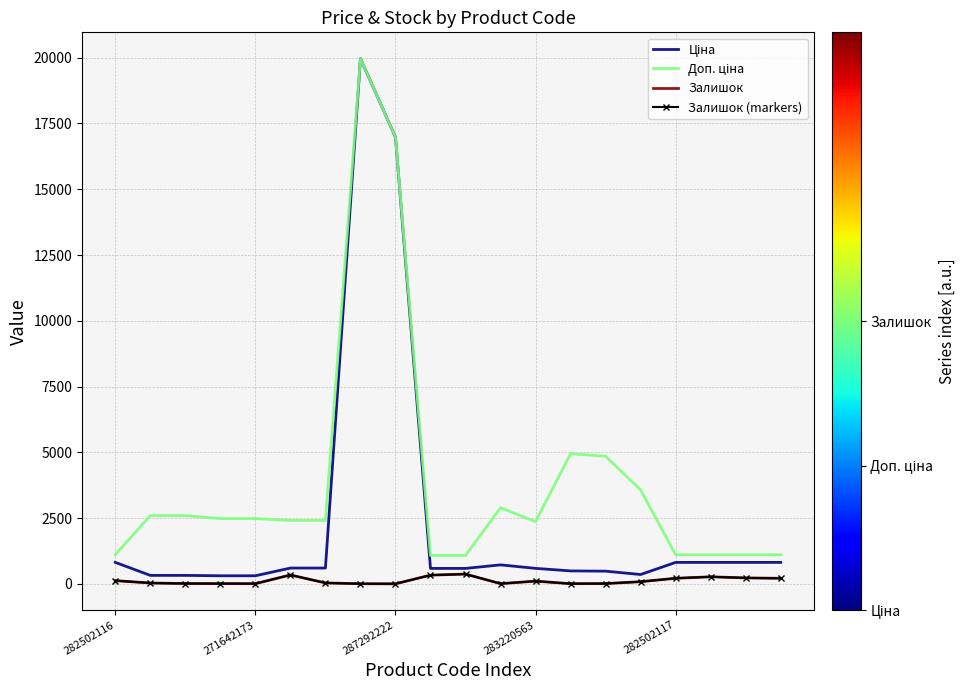

Which series has the largest range (max minus min)?

Ціна